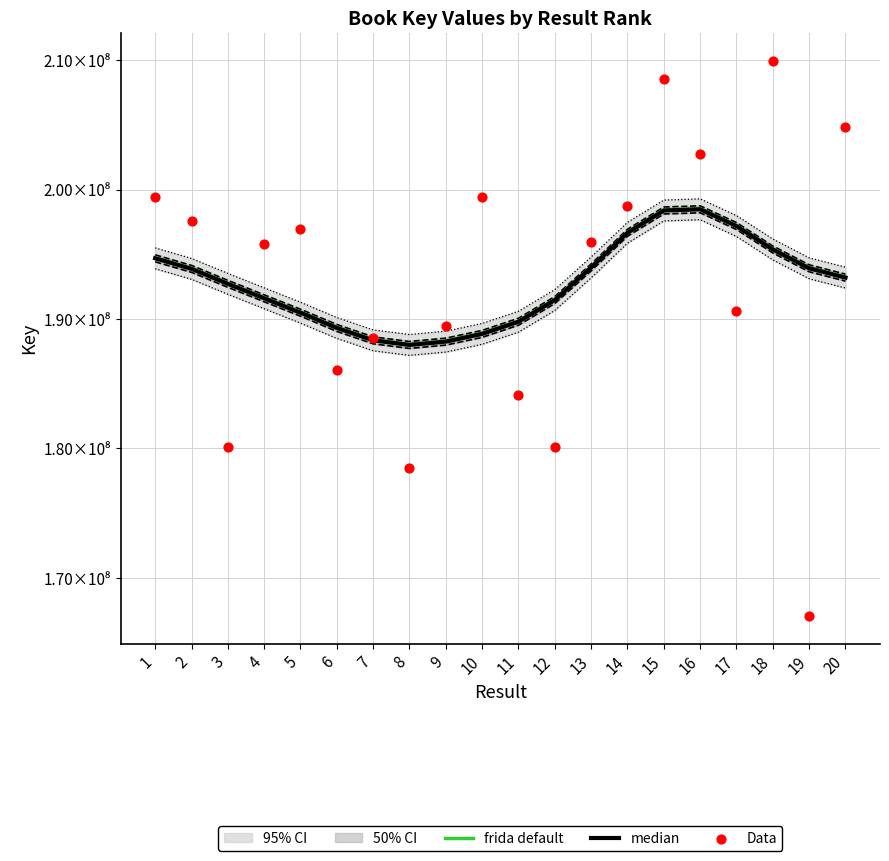

Which series has the largest total across all categories?

frida default